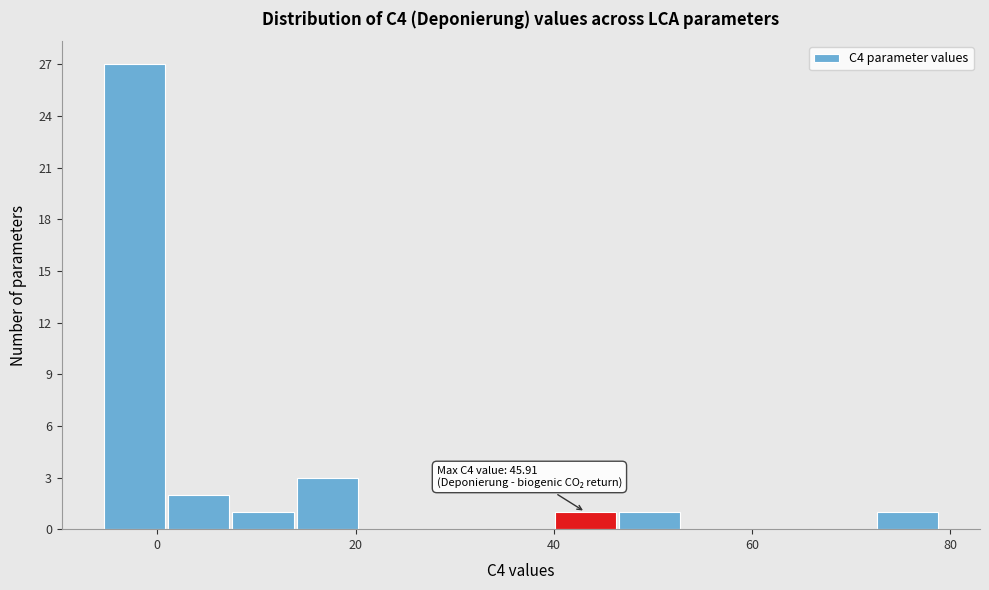

Read against the x-axis, roughly where is the centre of the tallest bar?

-2